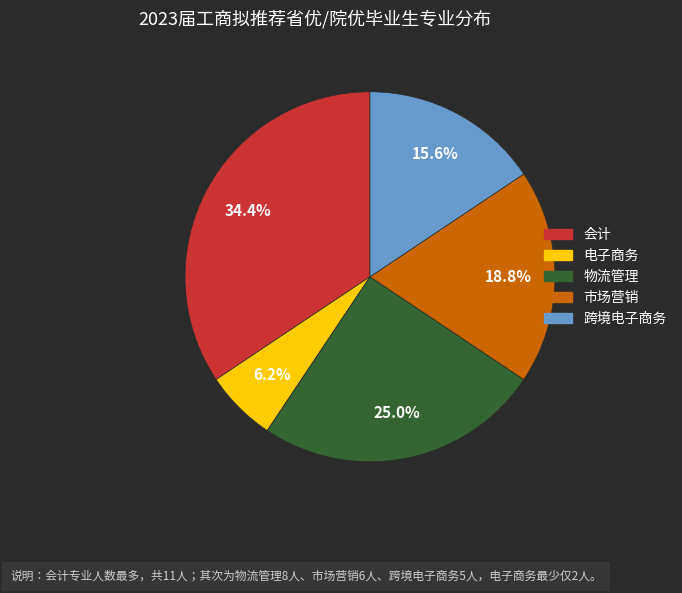

Rank the categories by value from highest to lowest.

会计, 物流管理, 市场营销, 跨境电子商务, 电子商务